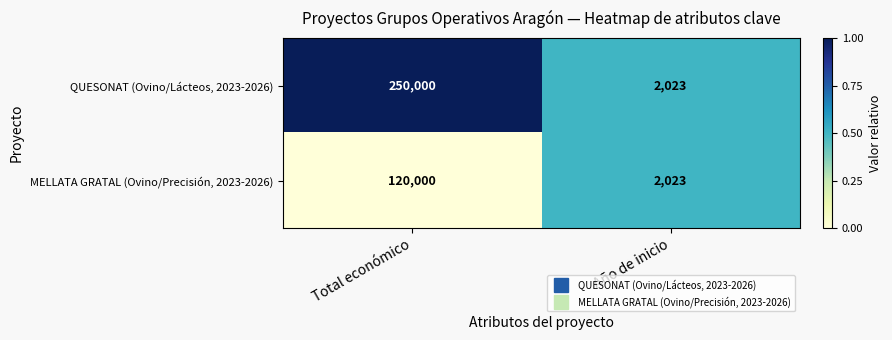

What is the total value across all series at Total económico?

370000